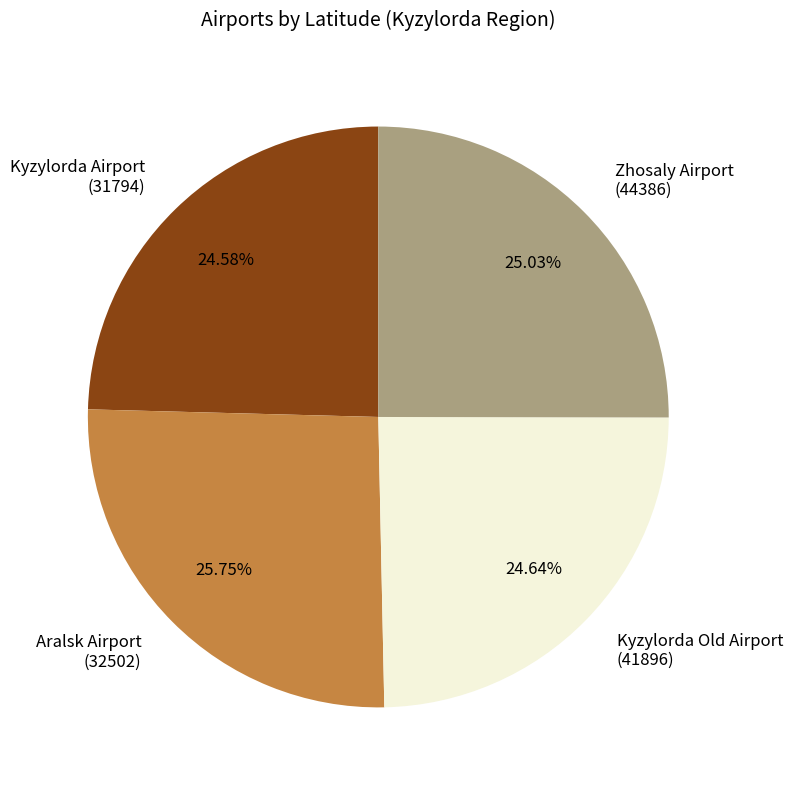

What is the ratio of the value at Kyzylorda Airport (31794) to the value at Aralsk Airport (32502)?

1.0